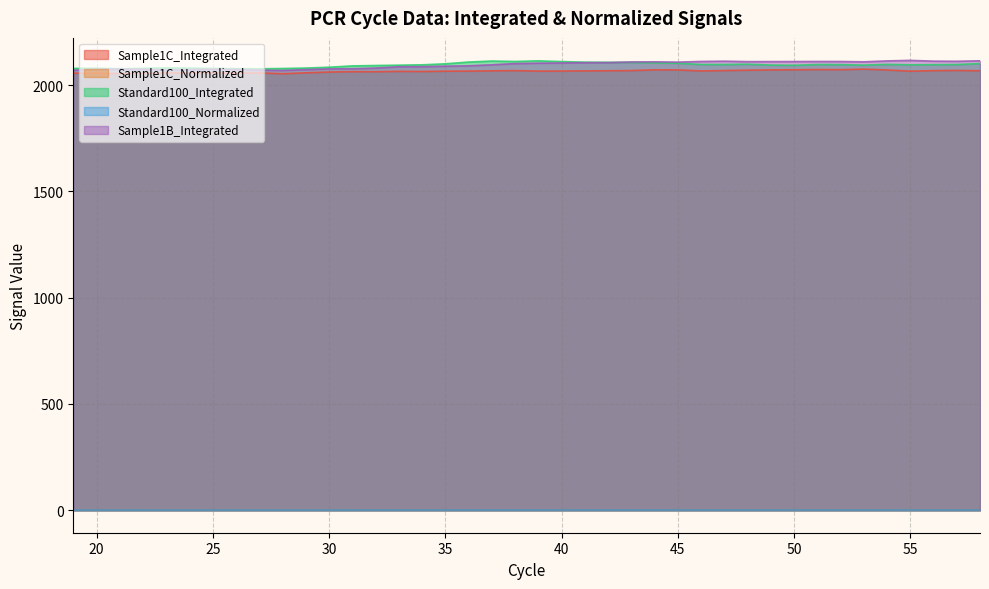

Is it true that Sample1B_Integrated equals 2071.4 at 23?

True